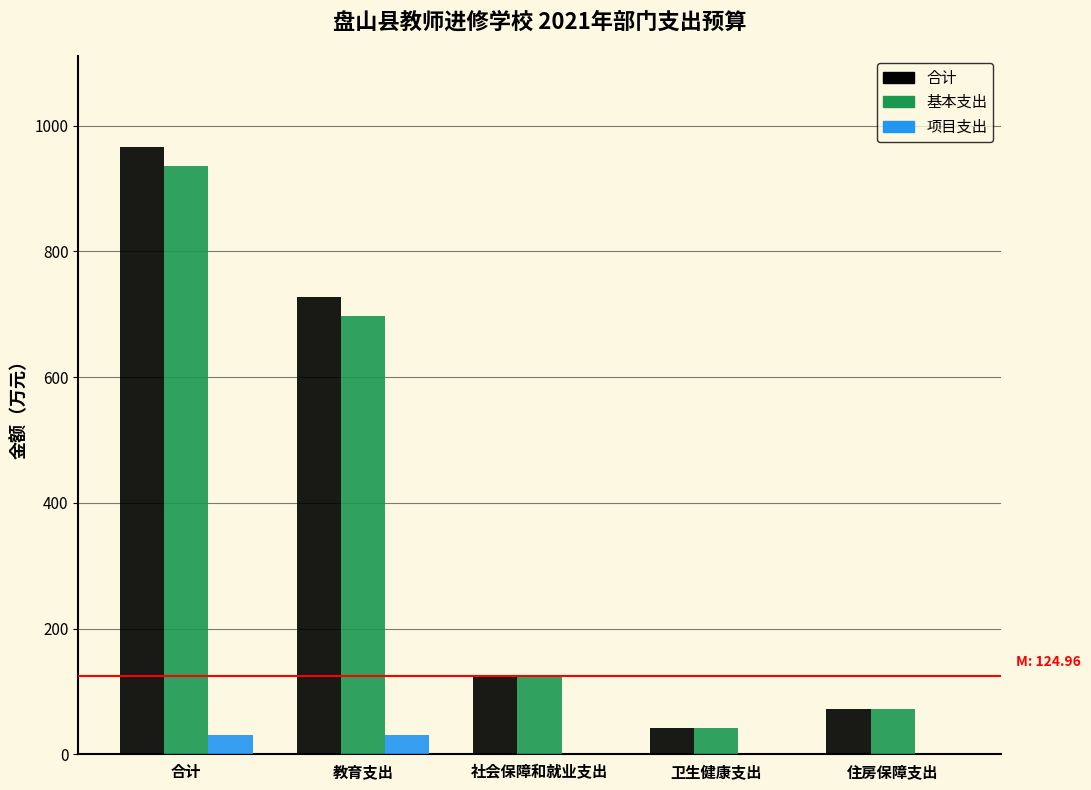

Reading left to right, list all the values displayed in this chart.

合计: 合计=966.3	教育支出=728.1	社会保障和就业支出=125.0	卫生健康支出=41.7	住房保障支出=71.5
基本支出: 合计=935.3	教育支出=697.1	社会保障和就业支出=125.0	卫生健康支出=41.7	住房保障支出=71.5
项目支出: 合计=31.0	教育支出=31.0	社会保障和就业支出=0.0	卫生健康支出=0.0	住房保障支出=0.0